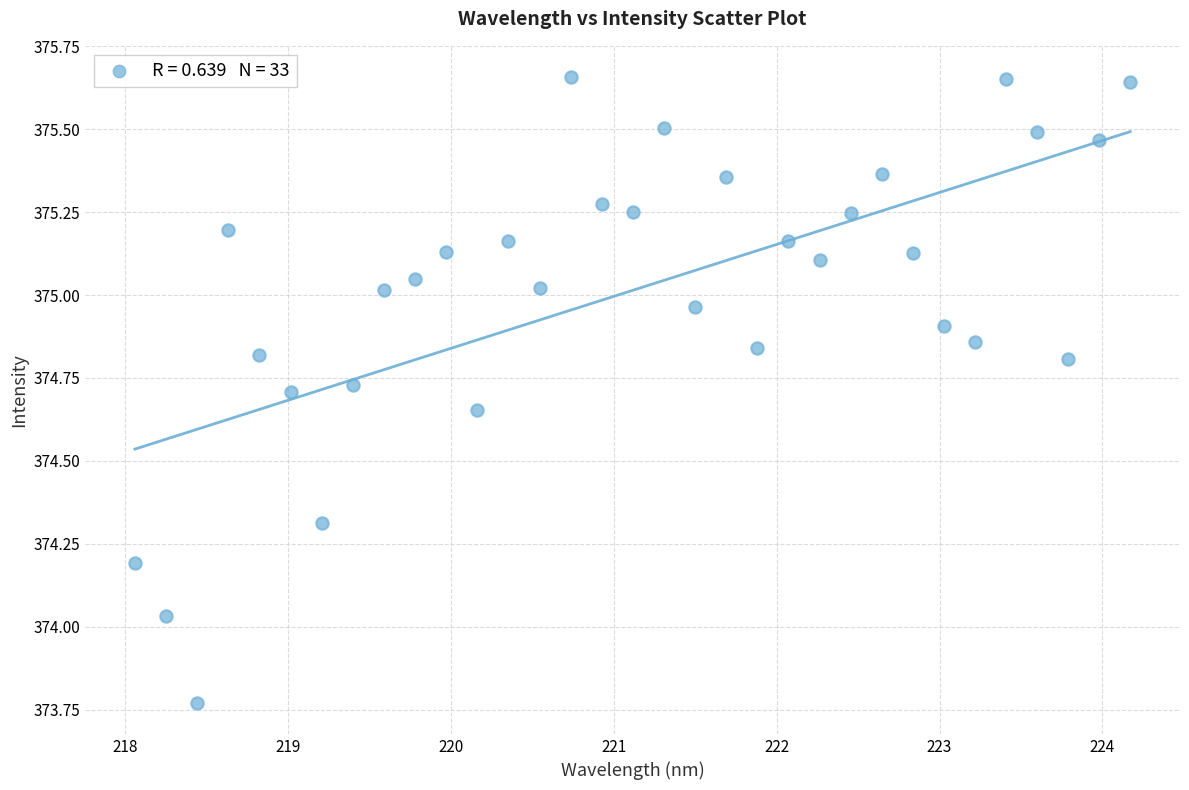

What is the range of Y values (max minus min)?

1.9